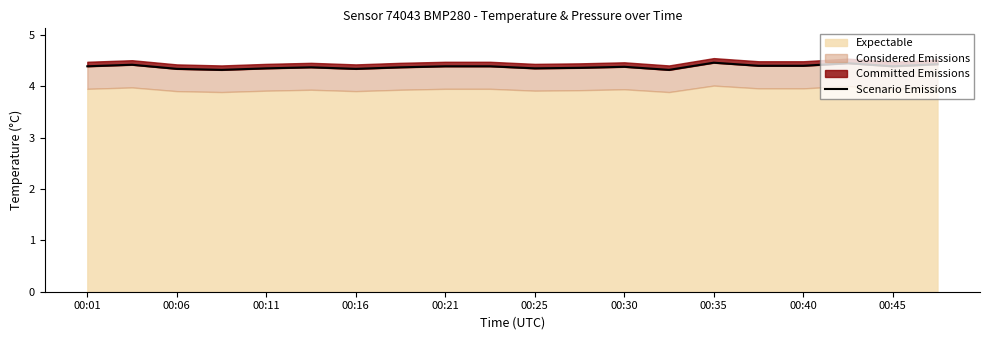

The value at 19 is 4.4. True or false?

True